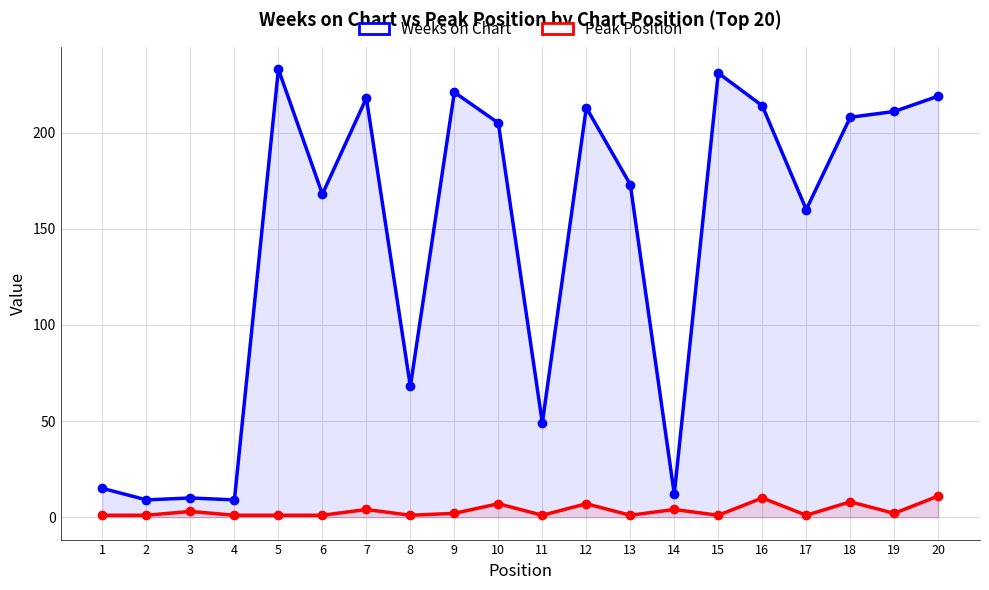

Which has a higher value, 2 or 1?

1